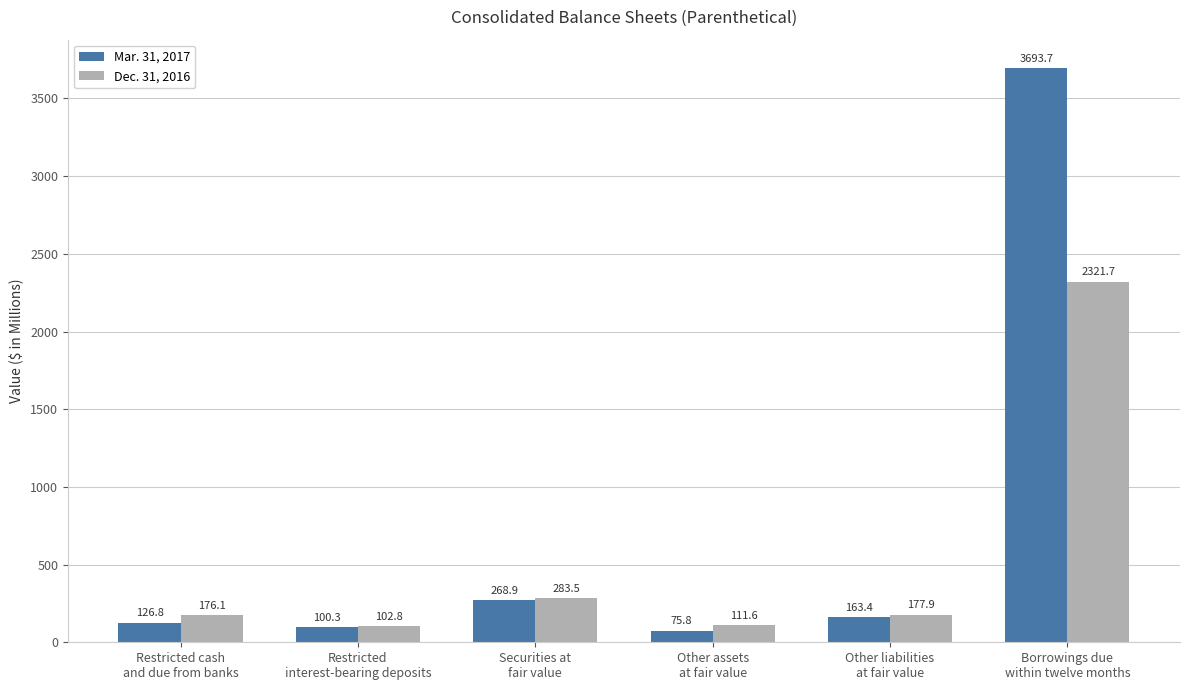

At Restricted
interest-bearing deposits, list the series in order from largest to smallest.

Dec. 31, 2016, Mar. 31, 2017